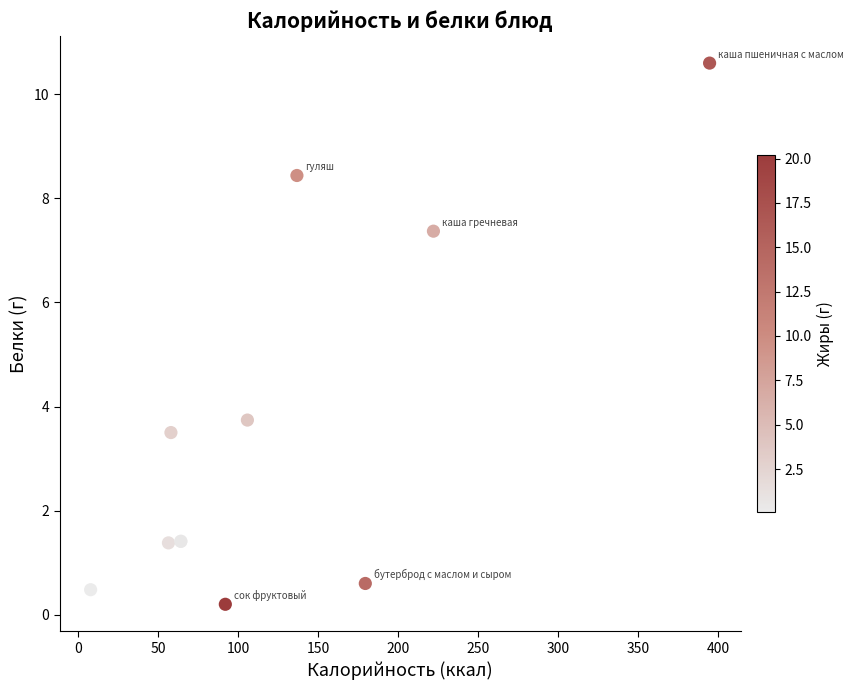

What Y value in the scatter plot is closest to 5?

3.7